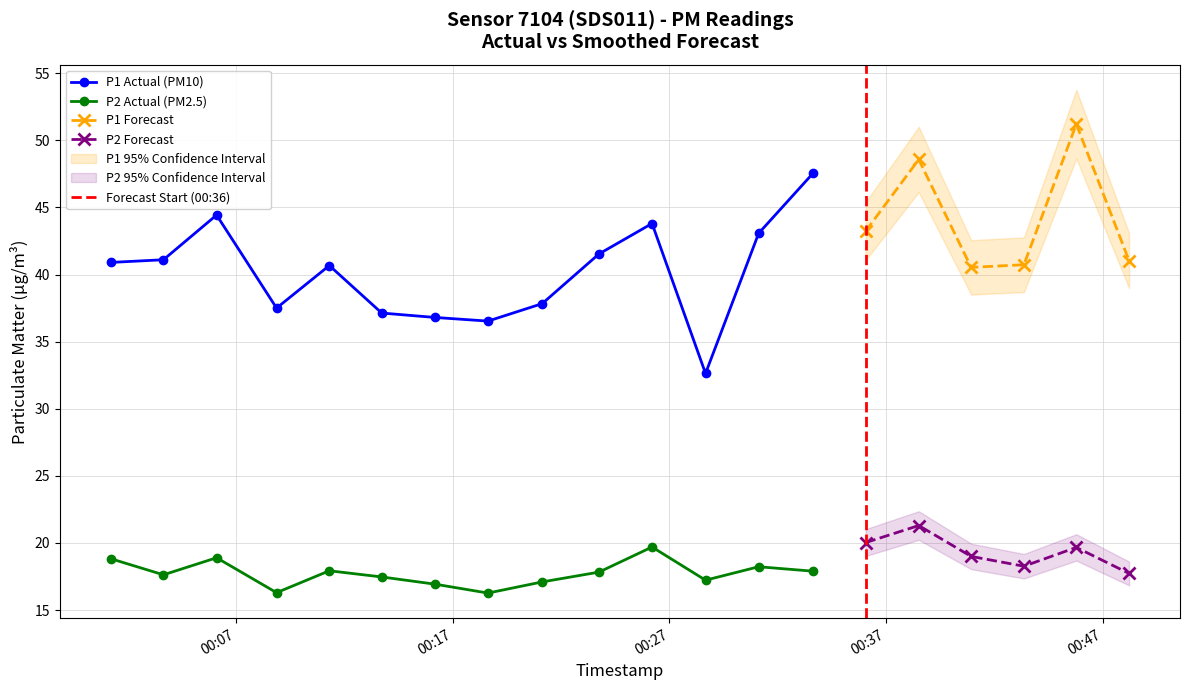

Reading right to left, transcribe all the data shown in this chart.

P1: 2022-11-06T00:48:12=41.0	2022-11-06T00:45:46=51.2	2022-11-06T00:43:21=40.7	2022-11-06T00:40:55=40.5	2022-11-06T00:38:30=48.6	2022-11-06T00:36:03=43.2	2022-11-06T00:33:37=47.5	2022-11-06T00:31:07=43.1	2022-11-06T00:28:40=32.6	2022-11-06T00:26:12=43.8	2022-11-06T00:23:45=41.5	2022-11-06T00:21:08=37.8	2022-11-06T00:18:38=36.5	2022-11-06T00:16:12=36.8	2022-11-06T00:13:44=37.1	2022-11-06T00:11:19=40.7	2022-11-06T00:08:53=37.5	2022-11-06T00:06:07=44.4	2022-11-06T00:03:40=41.1	2022-11-06T00:01:14=40.9
P2: 2022-11-06T00:48:12=17.7	2022-11-06T00:45:46=19.7	2022-11-06T00:43:21=18.3	2022-11-06T00:40:55=19.0	2022-11-06T00:38:30=21.3	2022-11-06T00:36:03=20.0	2022-11-06T00:33:37=17.9	2022-11-06T00:31:07=18.2	2022-11-06T00:28:40=17.2	2022-11-06T00:26:12=19.7	2022-11-06T00:23:45=17.8	2022-11-06T00:21:08=17.1	2022-11-06T00:18:38=16.3	2022-11-06T00:16:12=16.9	2022-11-06T00:13:44=17.5	2022-11-06T00:11:19=17.9	2022-11-06T00:08:53=16.3	2022-11-06T00:06:07=18.9	2022-11-06T00:03:40=17.6	2022-11-06T00:01:14=18.8